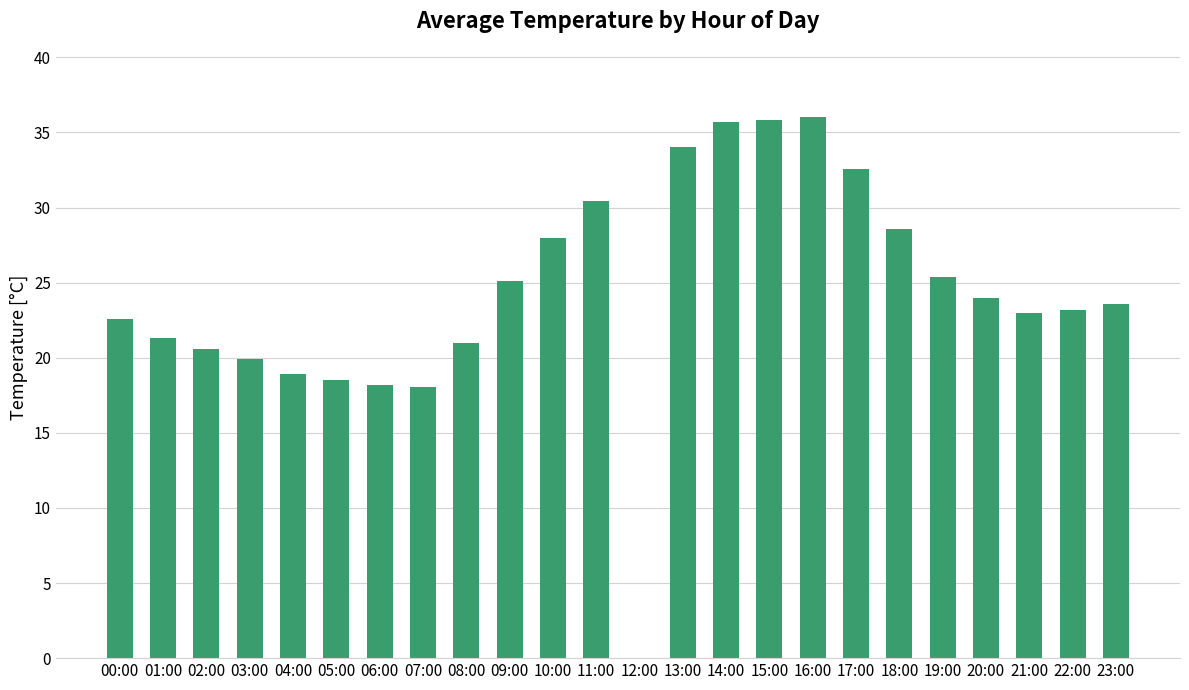

What is the maximum value shown in the chart?

36.0